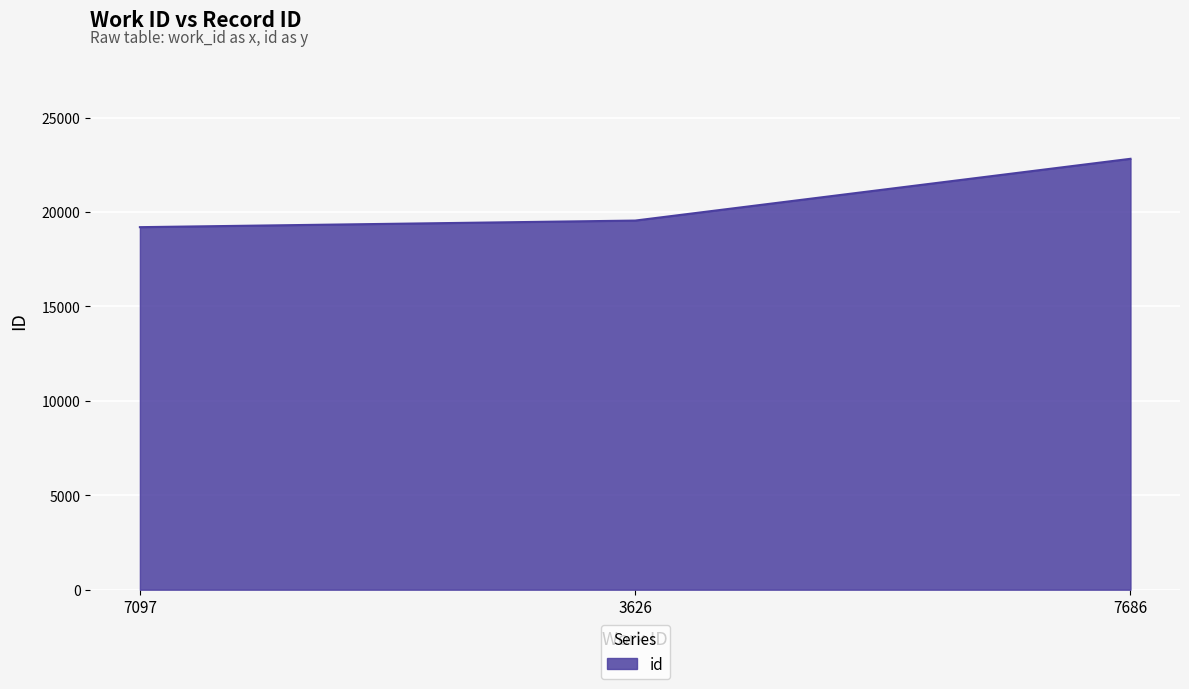

What is the change in value from 7097 to 3626?

+349